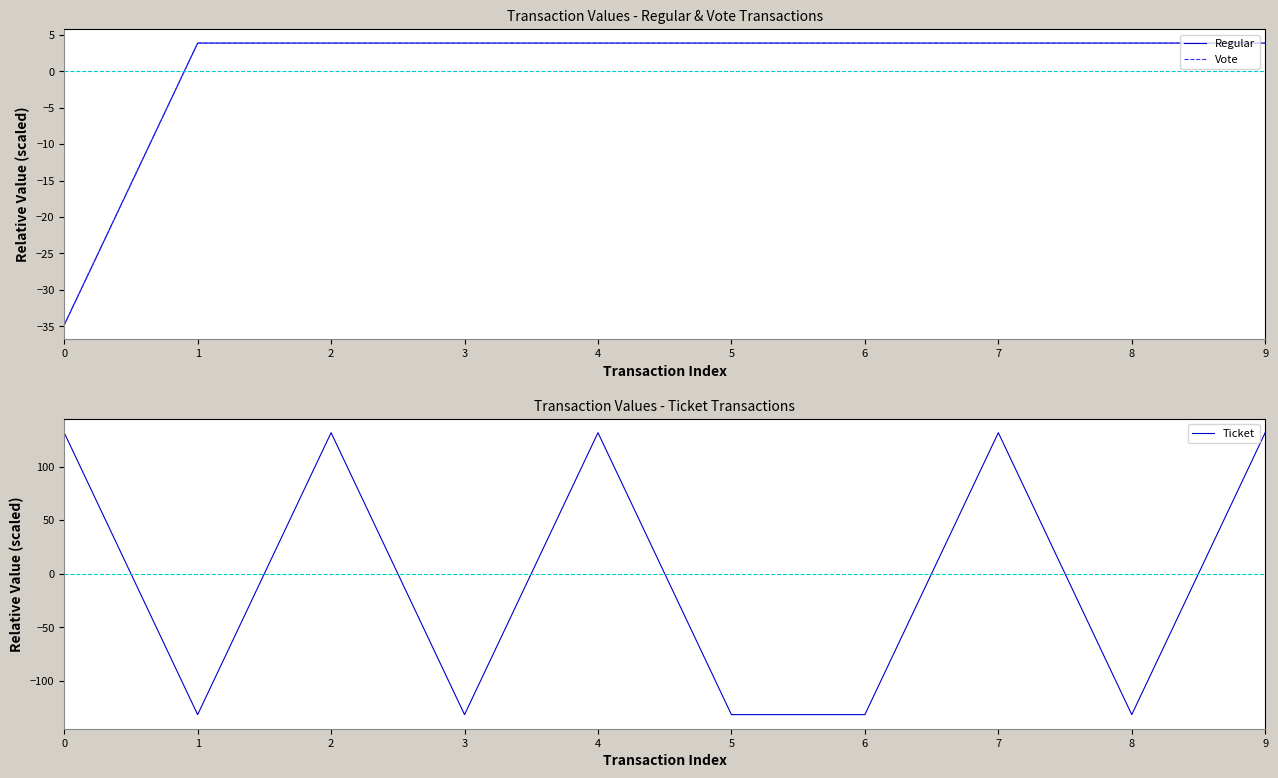

True or false: Regular has more than 0 points higher than both neighbors.

True